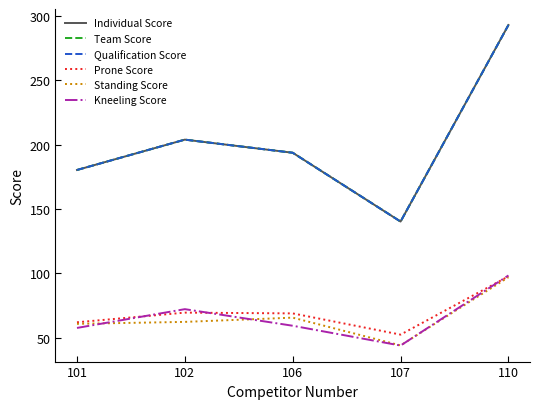

Is this an area chart (filled region under the line)?

No